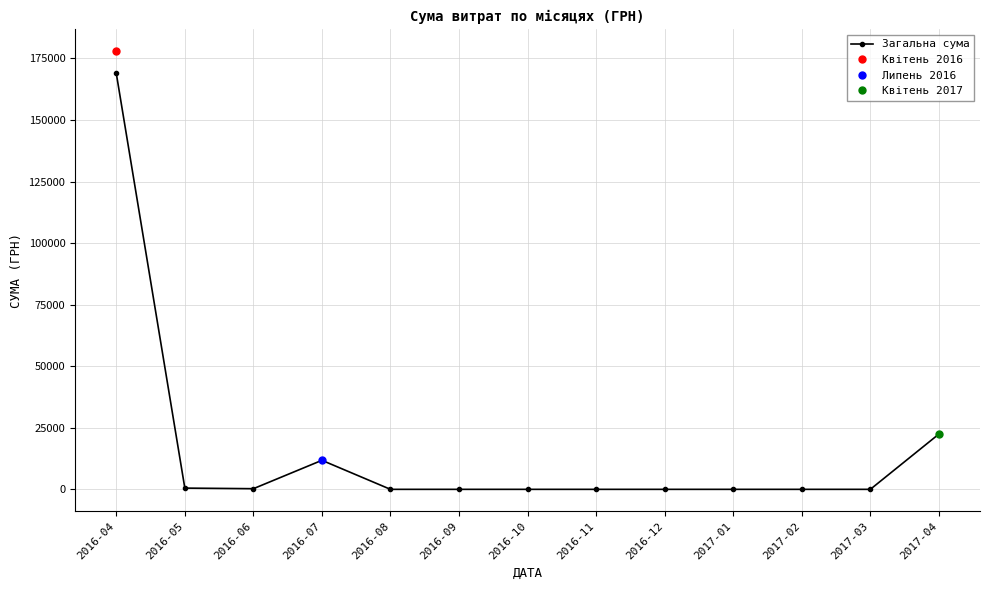

How many interior local peaks (higher than both neighbors) does the data have?

1